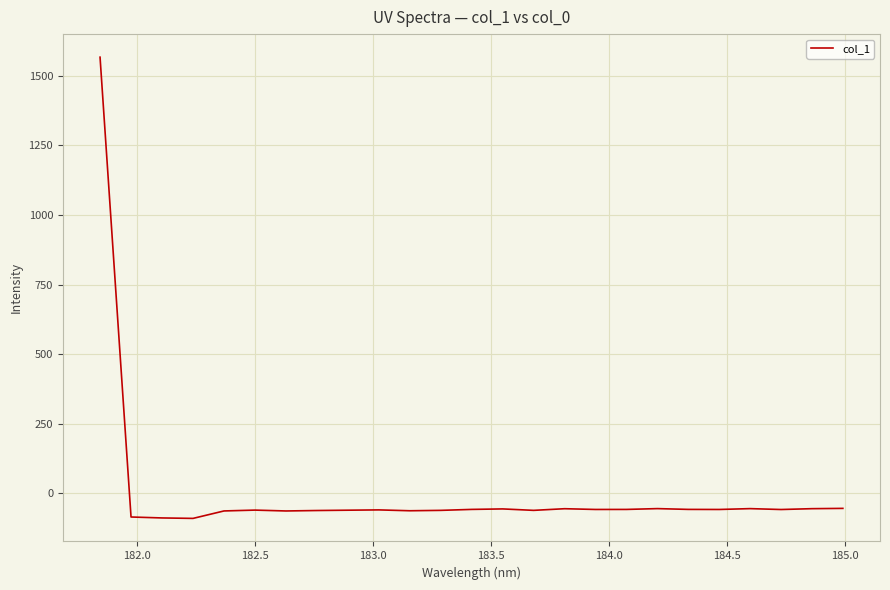

What is the smallest value displayed?

-89.4